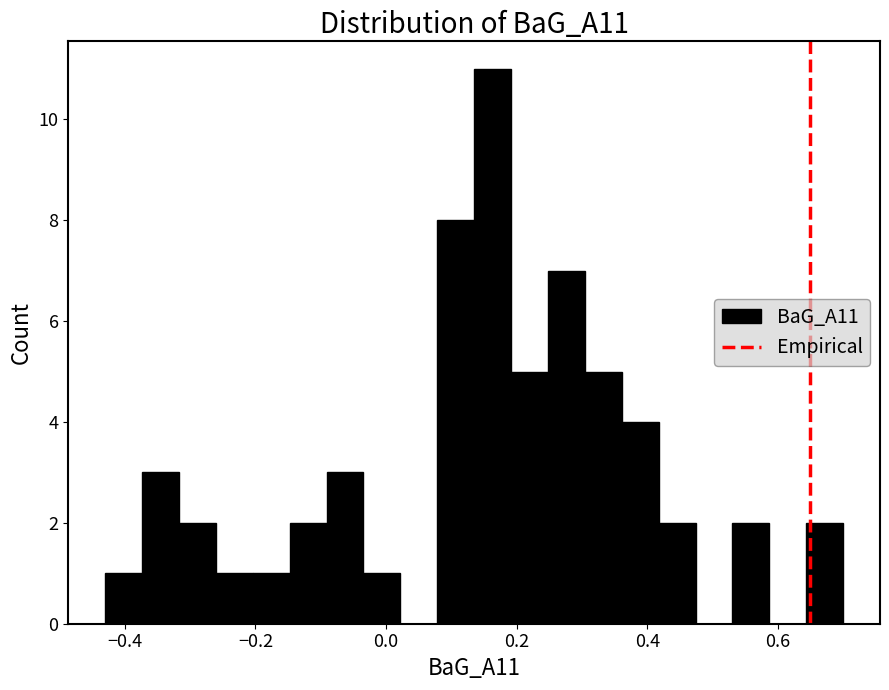

Read against the x-axis, roughly where is the centre of the tallest bar?

0.16